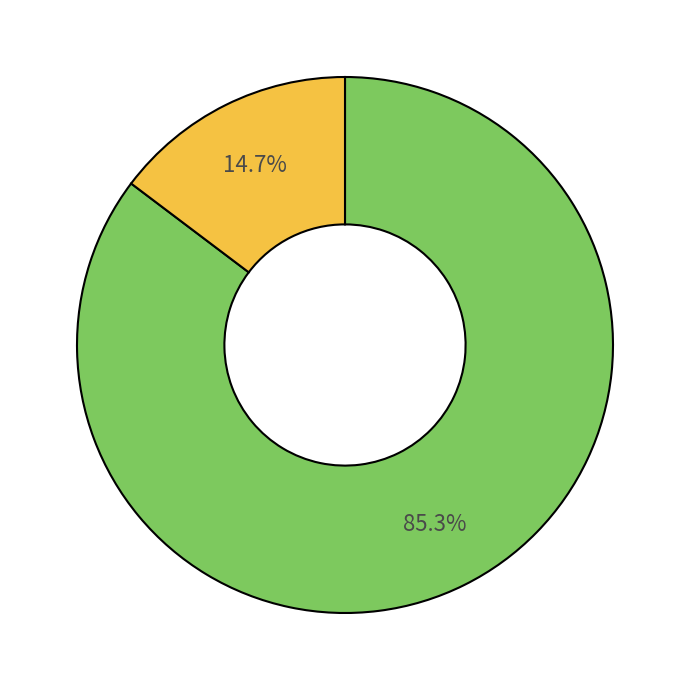

Is there any slice that represents more than half of the pie?

Yes